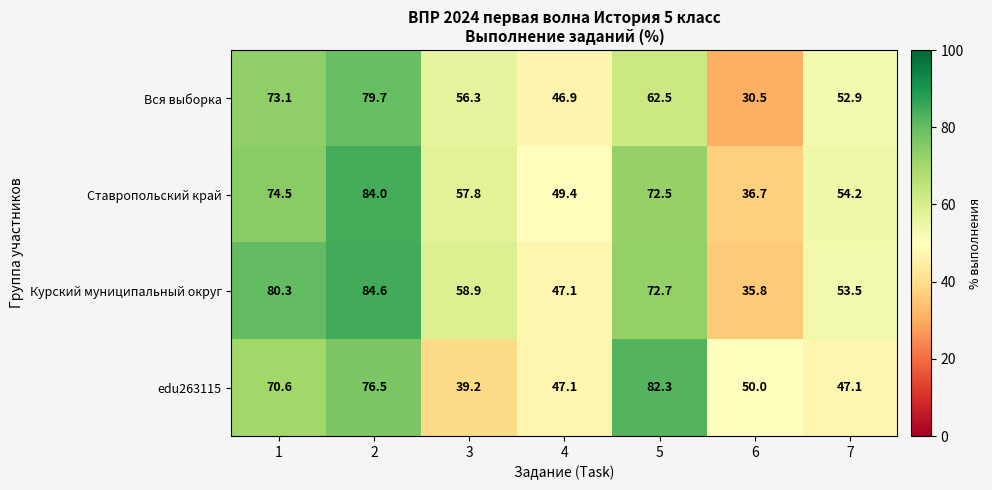

At which category does the chart reach its minimum across all series?

6